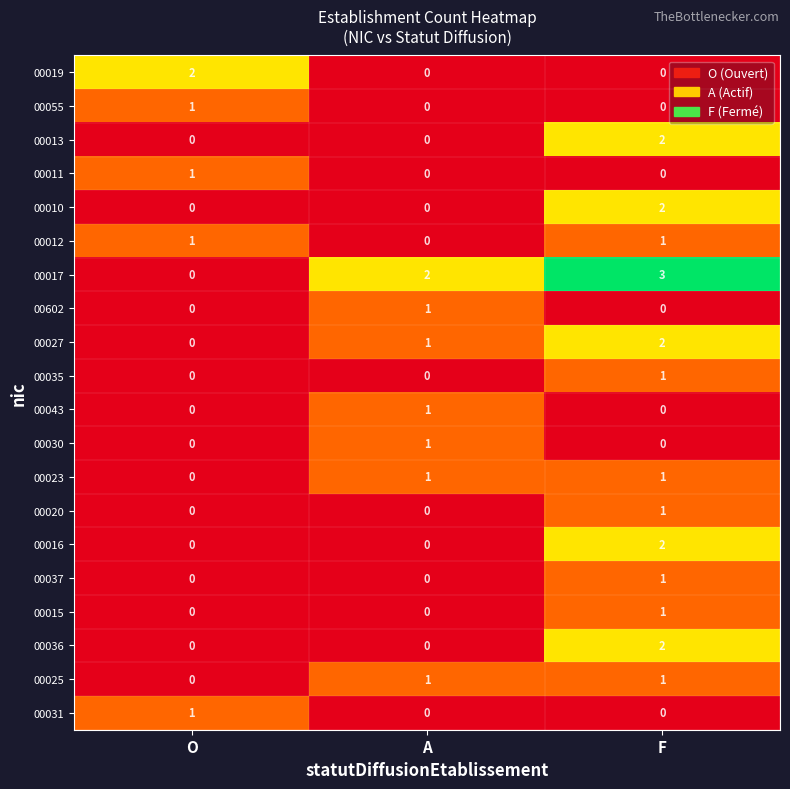

Count the 00036 values in the range 0 to 2.

3